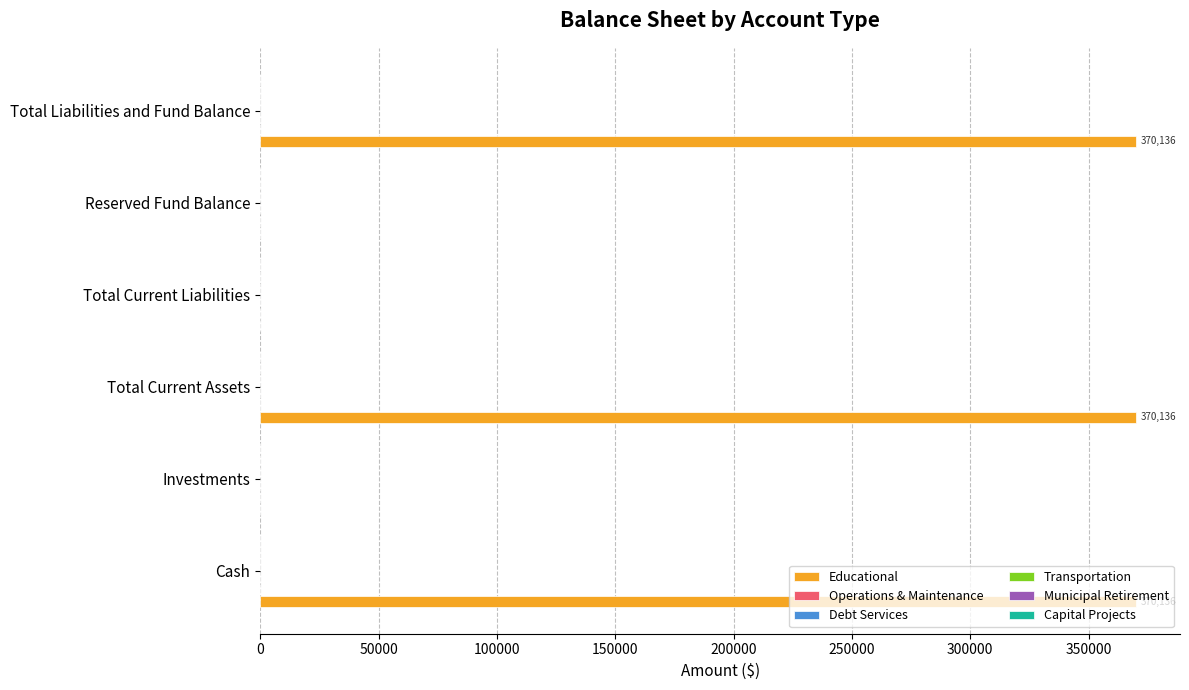

How many values are between 0 and 370136?

6